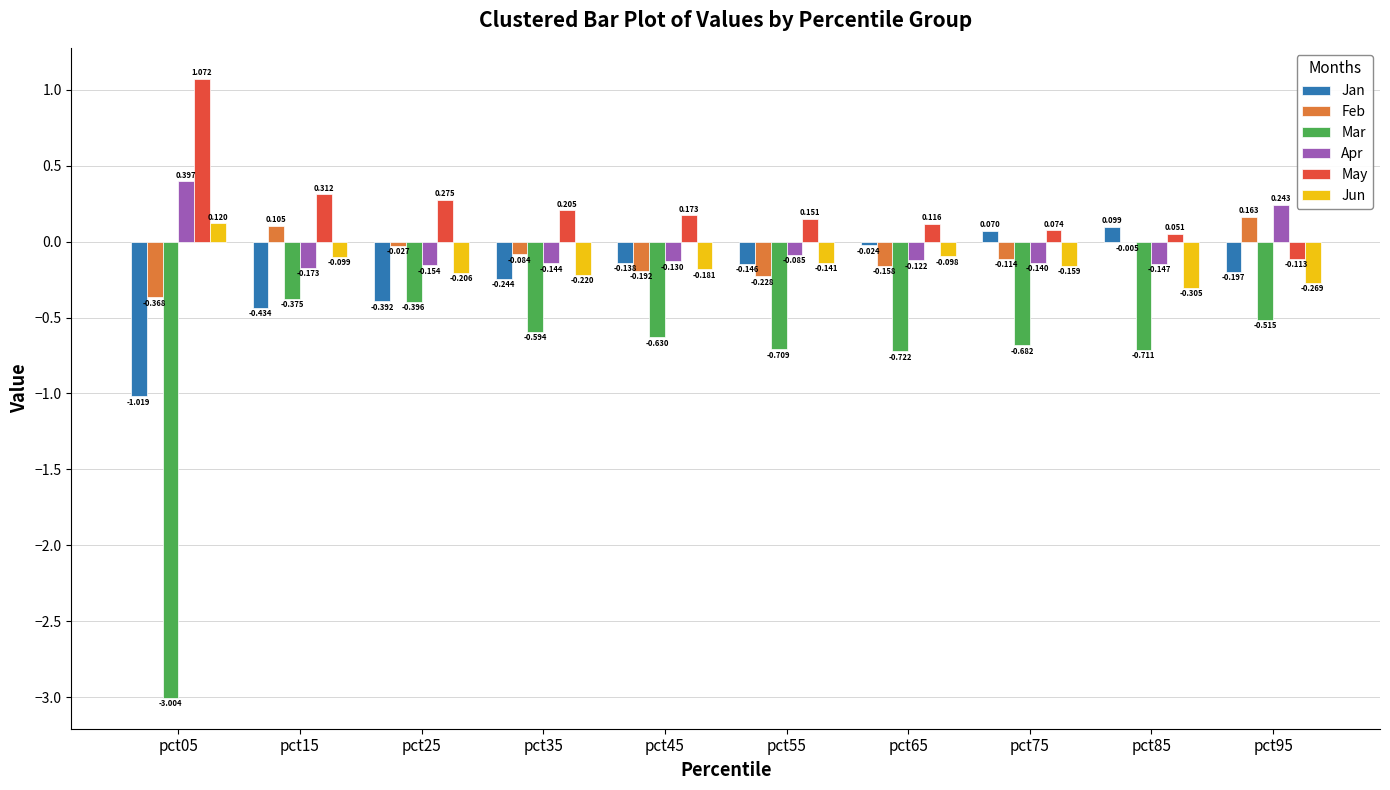

At which label is Apr closest to 0?

pct55